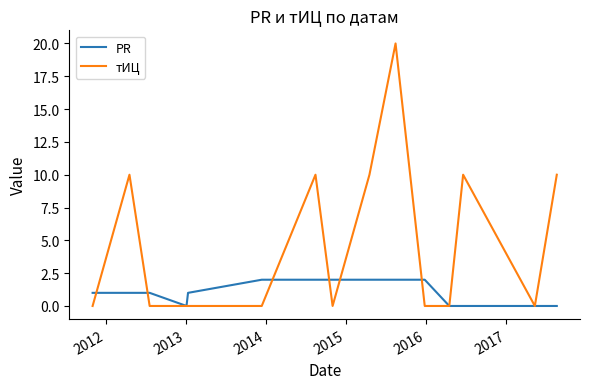

Which series has the largest range (max minus min)?

тИЦ